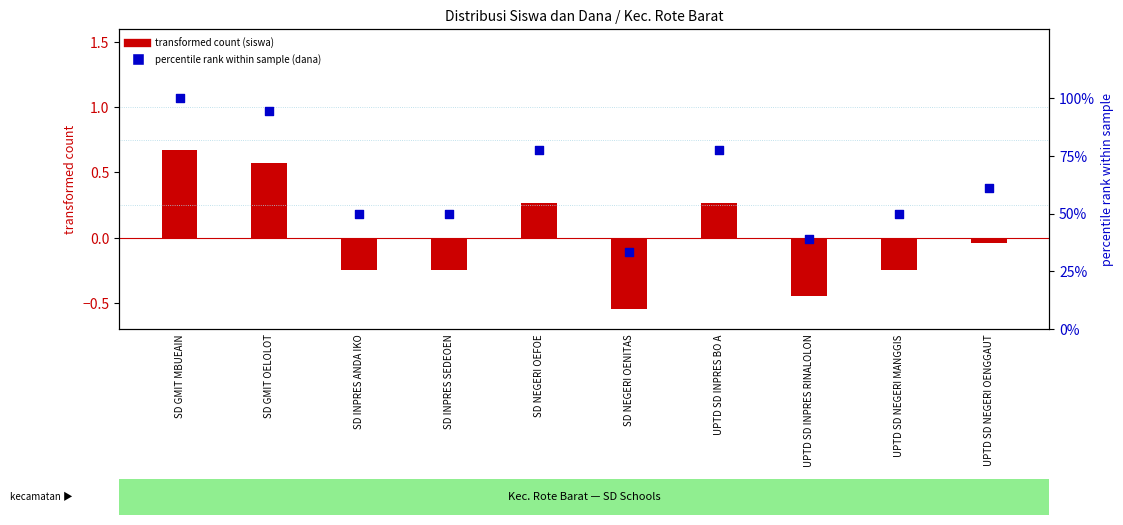

Which series reaches the maximum Y coordinate?

percentile rank within sample (dana)